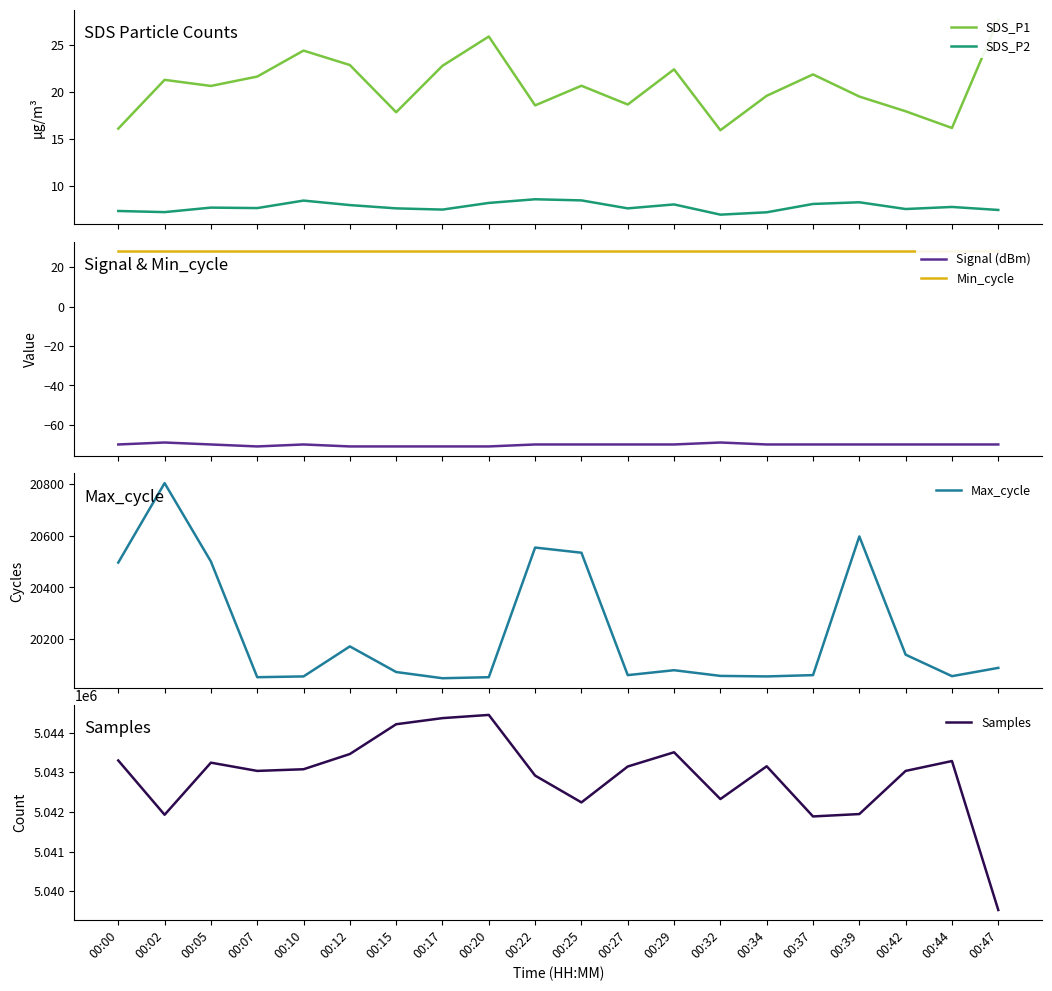

What is the minimum value for SDS_P2?

6.9